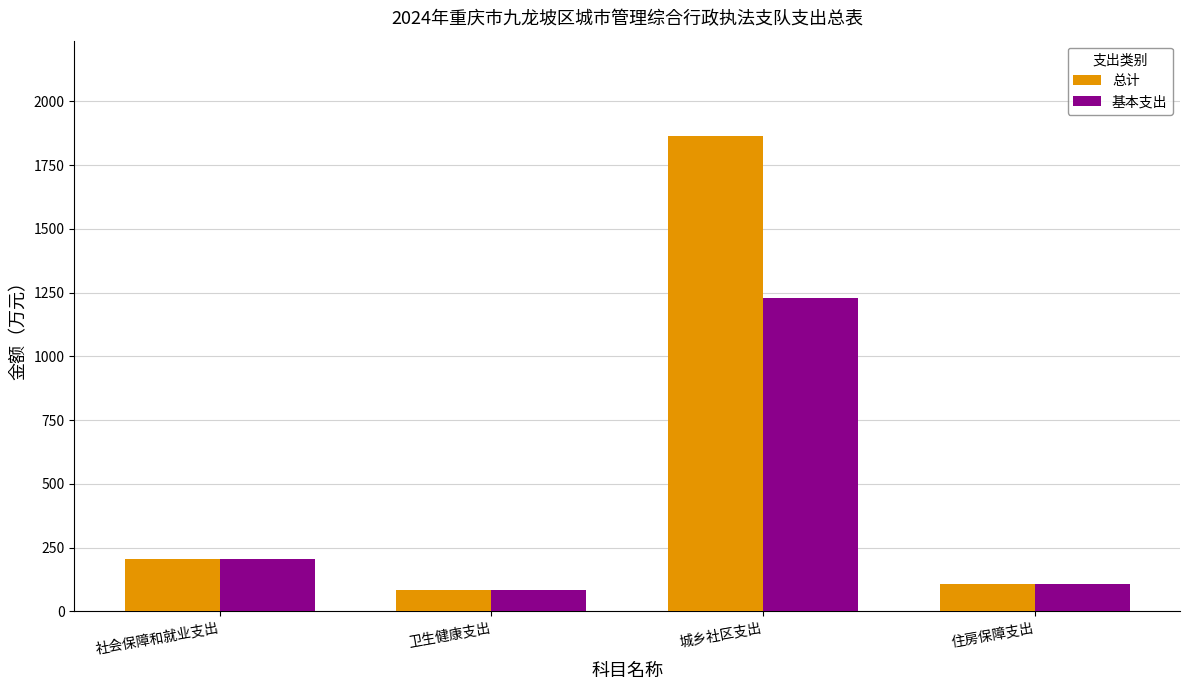

At how many categories does at least one series exceed 1011?

1